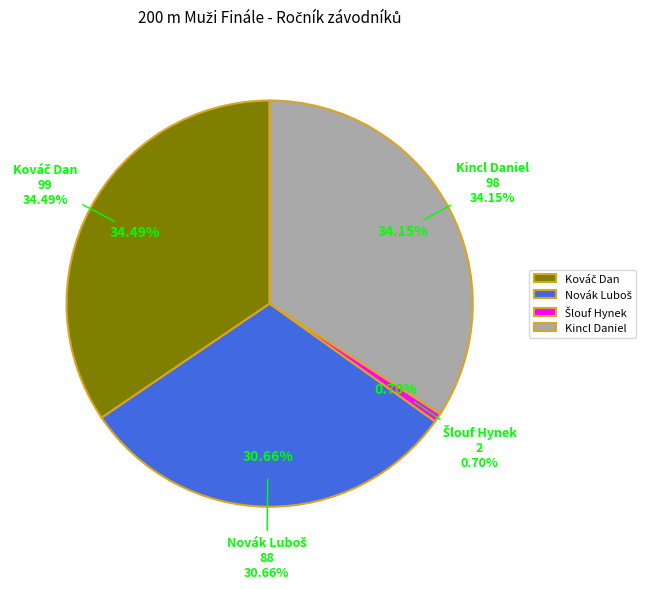

Which category has the smallest portion of the pie?

Šlouf Hynek